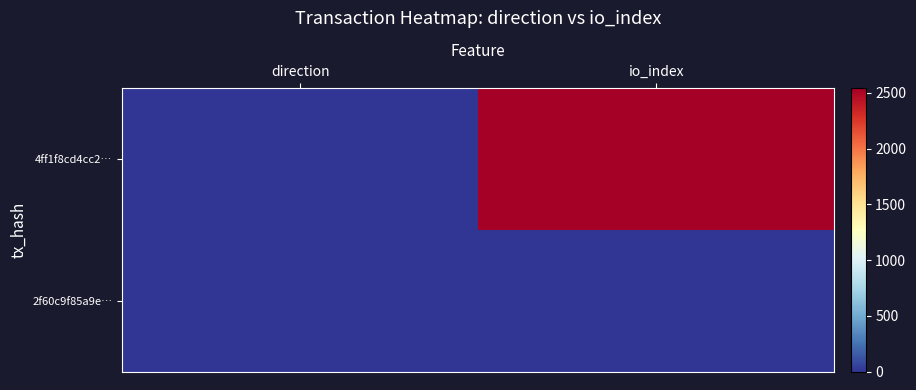

List the series in order of their overall mean, lowest first.

2f60c9f85a9e…, 4ff1f8cd4cc2…